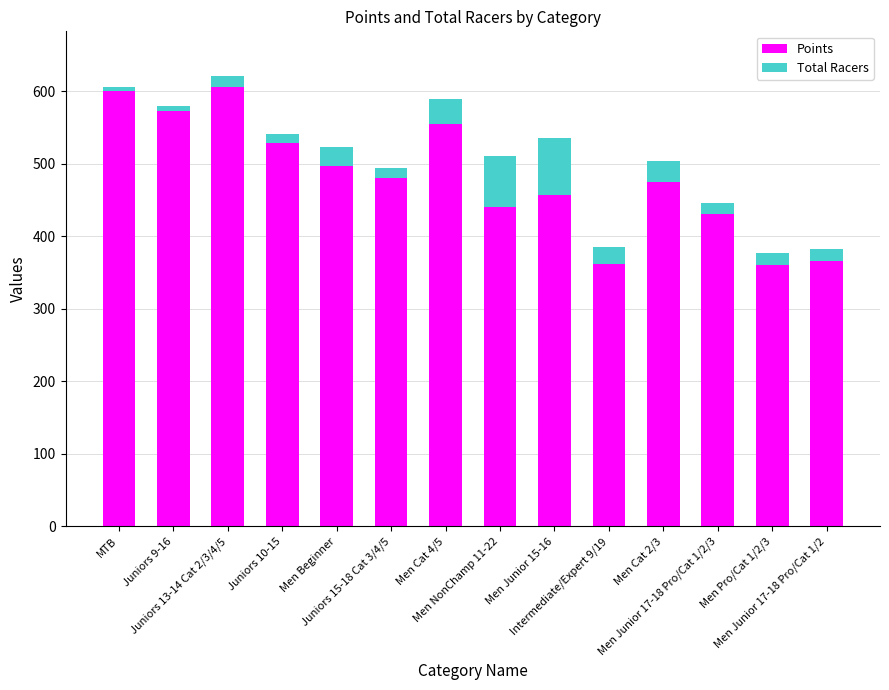

What is the lowest value of the Points series?

360.4